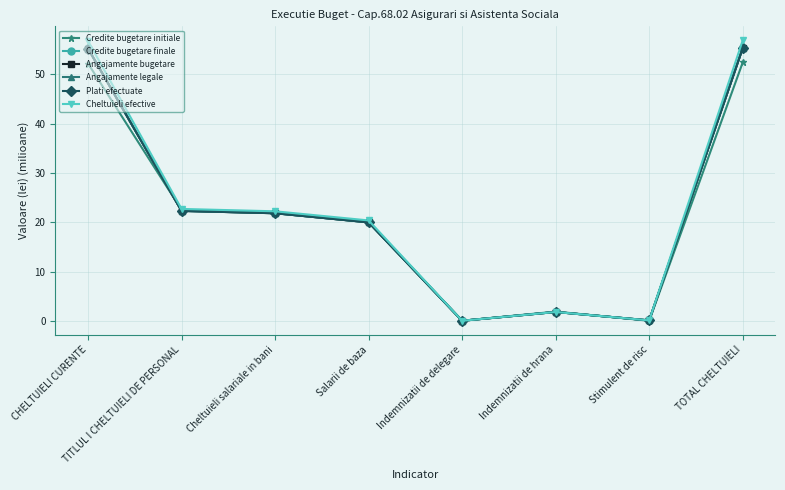

How many interior local peaks does the Angajamente legale series have?

1